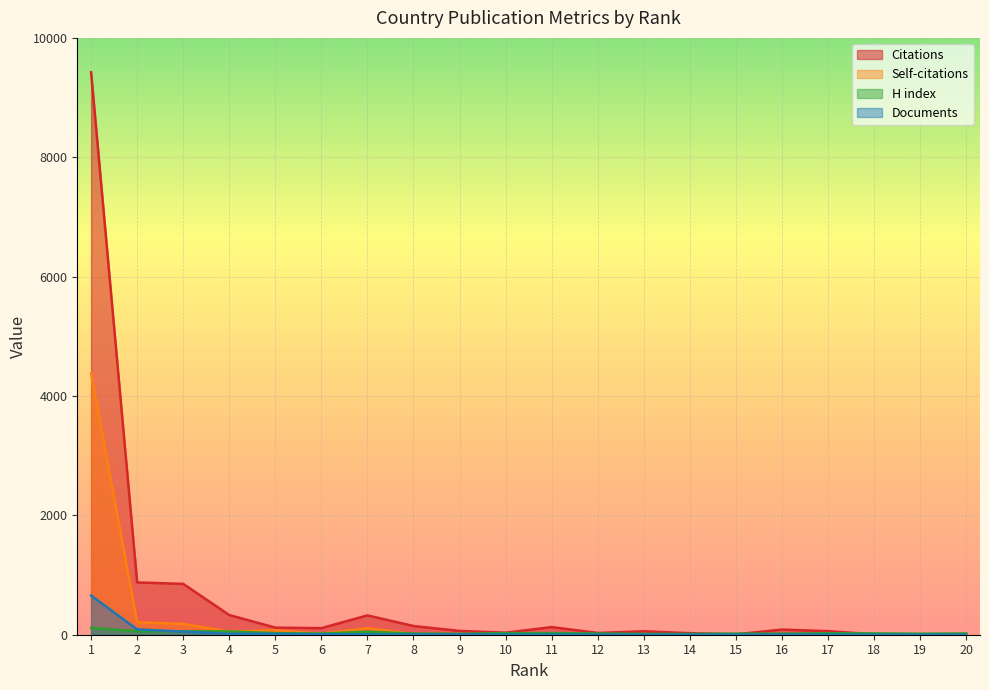

Does the chart display data point markers on the line(s)?

No